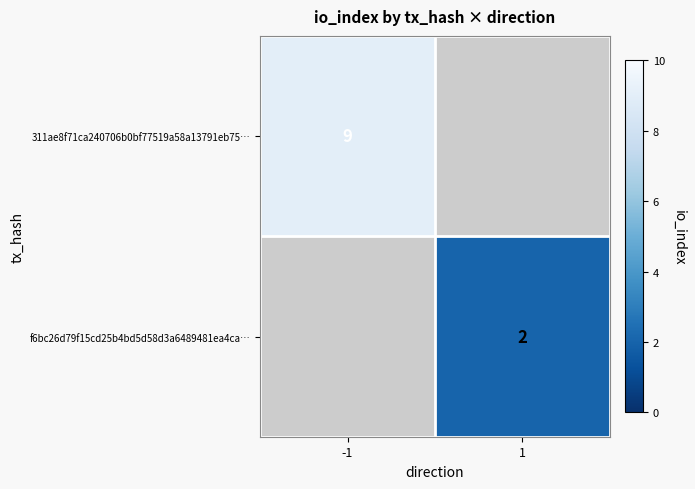

The value of f6bc26d79f15cd25b4bd5d58d3a6489481ea4ca… at 1 is 3. True or false?

False